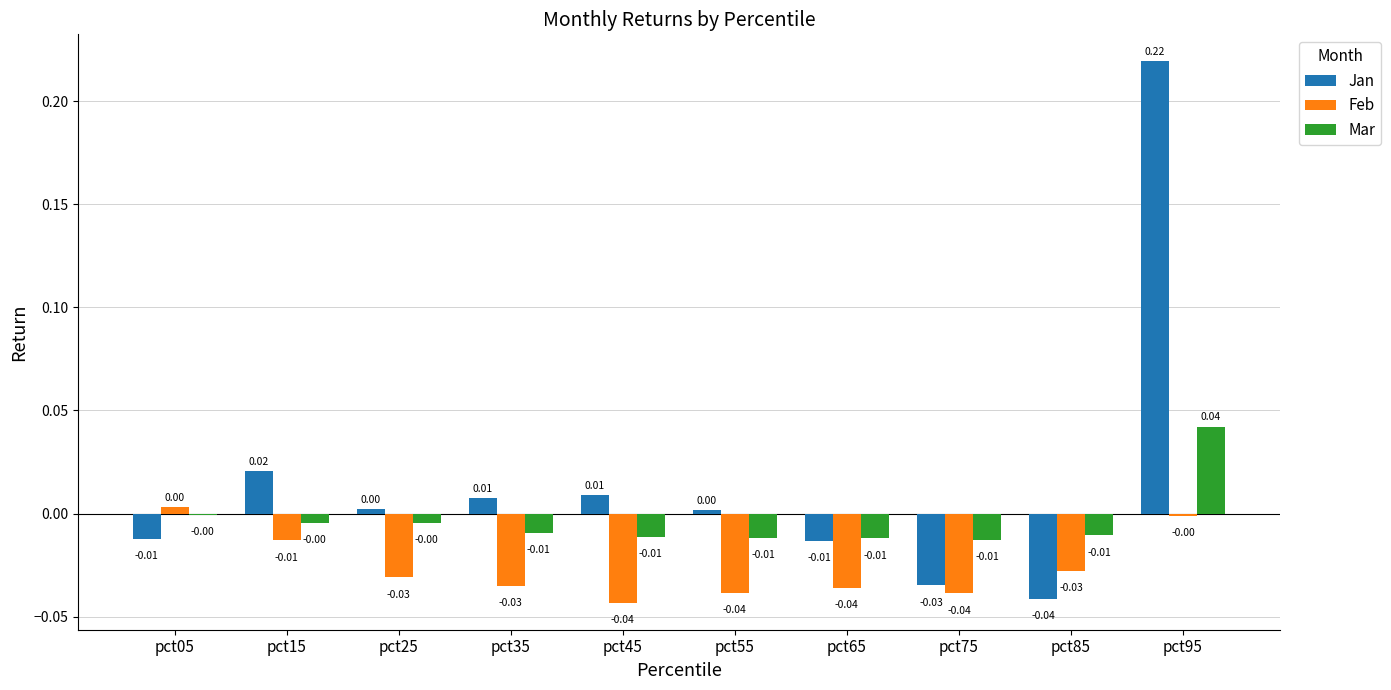

Is the value of Jan at pct45 greater than the value of Mar at pct15?

Yes